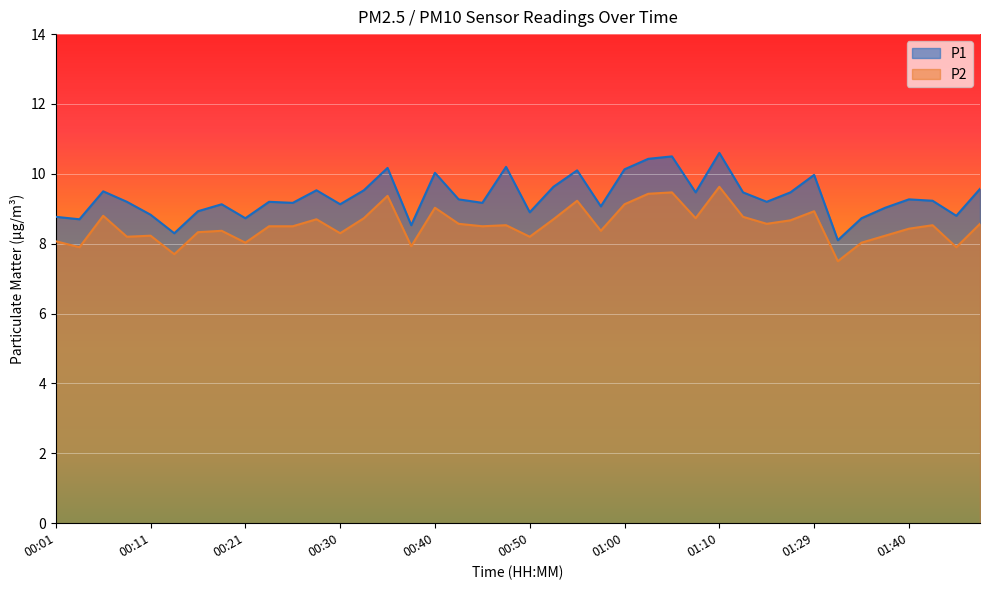

What is the sum of all P1 values?

373.7